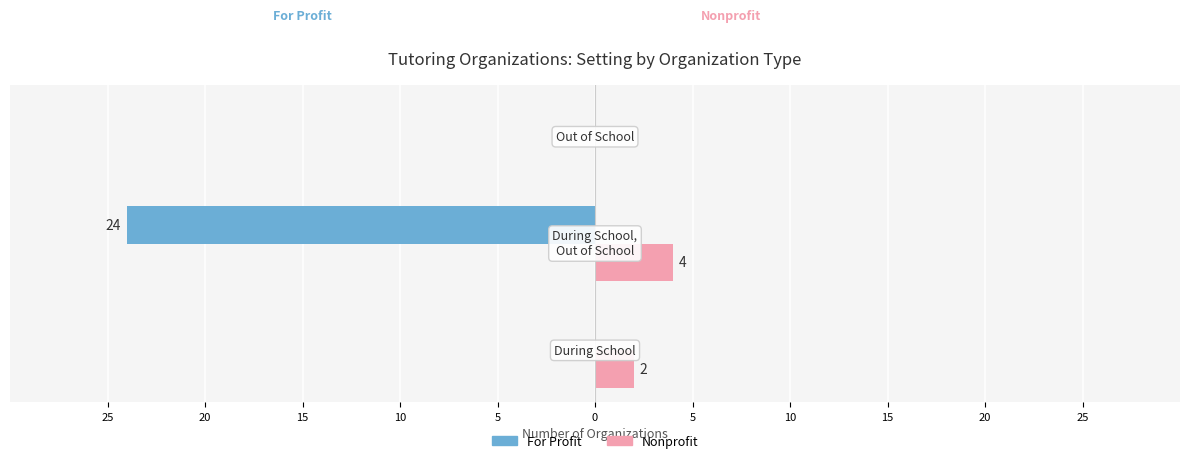

What are all the series names shown in the legend?

For Profit, Nonprofit